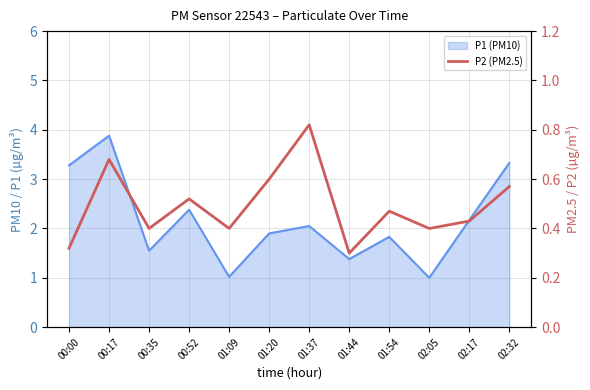

How many points are lower than both their immediate neighbors (excluding endpoints)?

4